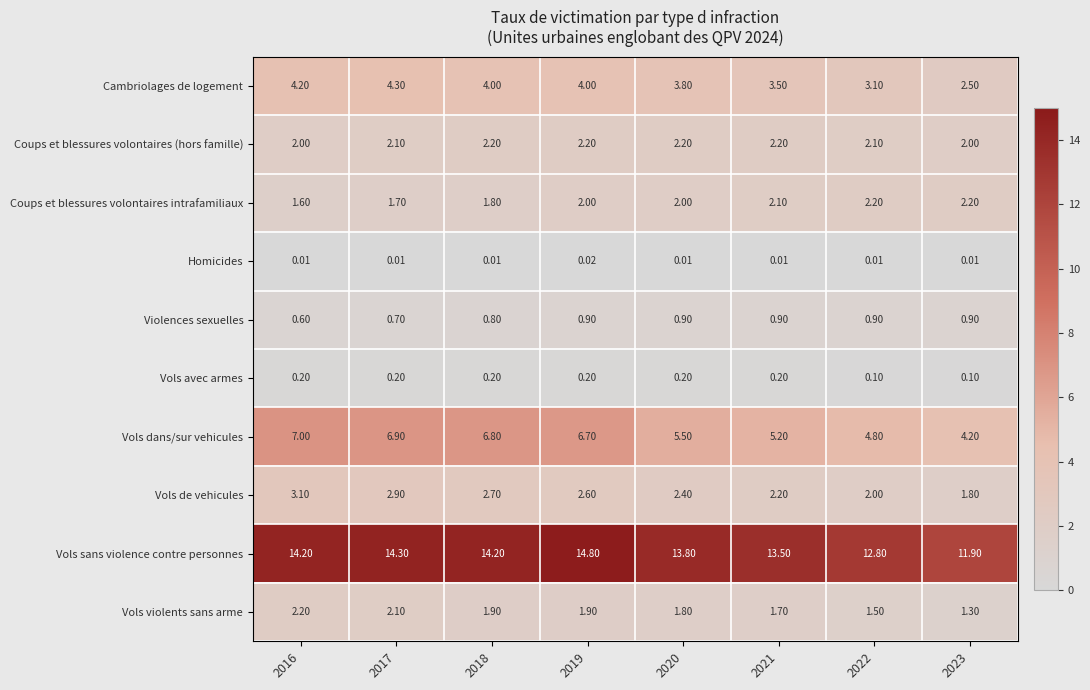

At 2016, list the series in order from largest to smallest.

Vols sans violence contre personnes, Vols dans/sur vehicules, Cambriolages de logement, Vols de vehicules, Vols violents sans arme, Coups et blessures volontaires (hors famille), Coups et blessures volontaires intrafamiliaux, Violences sexuelles, Vols avec armes, Homicides